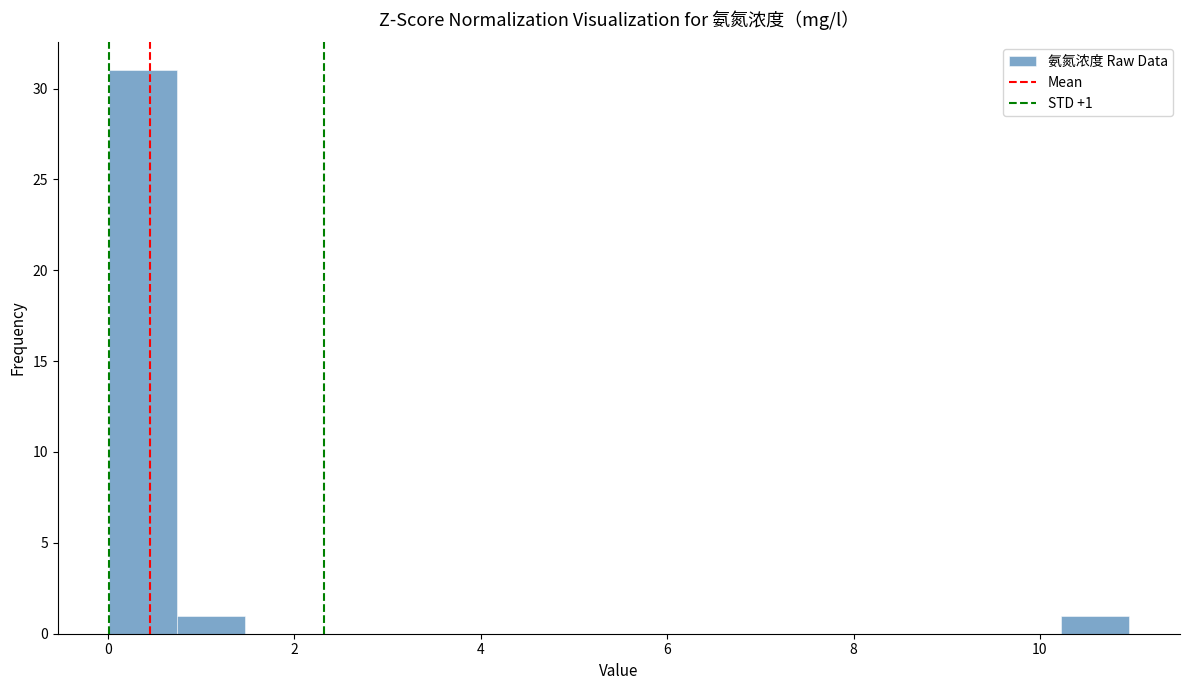

Around what value on the x-axis is the tallest bar? Give the approximate position of its centre, as read against the axis.

0.4